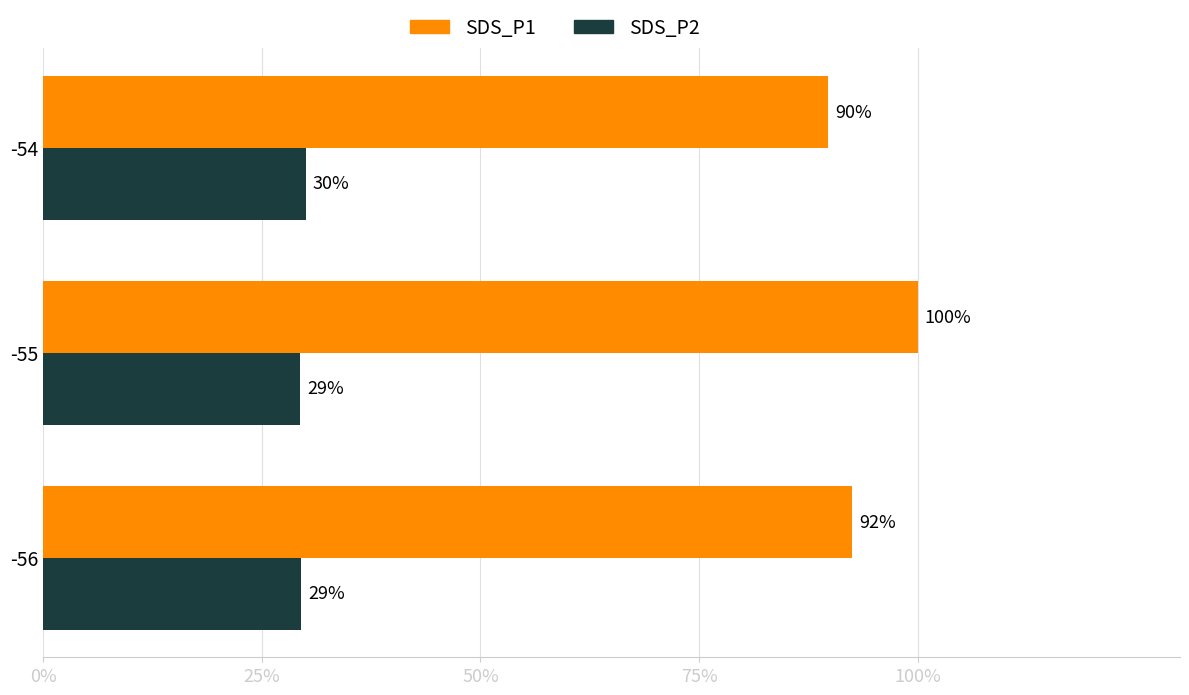

What value does the SDS_P1 series have at -54?

89.8